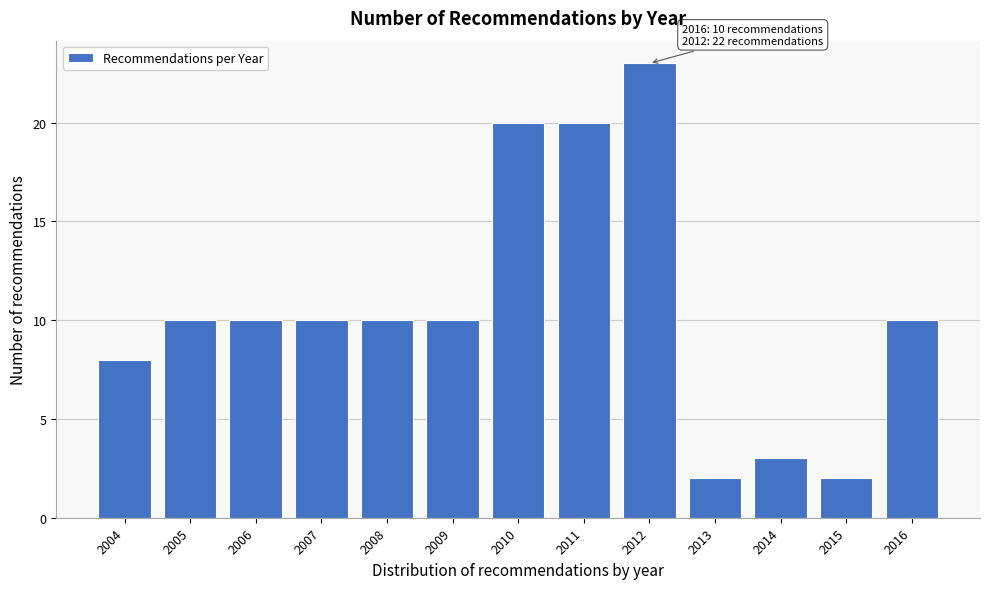

Reading left to right, extract all data points from this chart.

2004=8	2005=10	2006=10	2007=10	2008=10	2009=10	2010=20	2011=20	2012=23	2013=2	2014=3	2015=2	2016=10